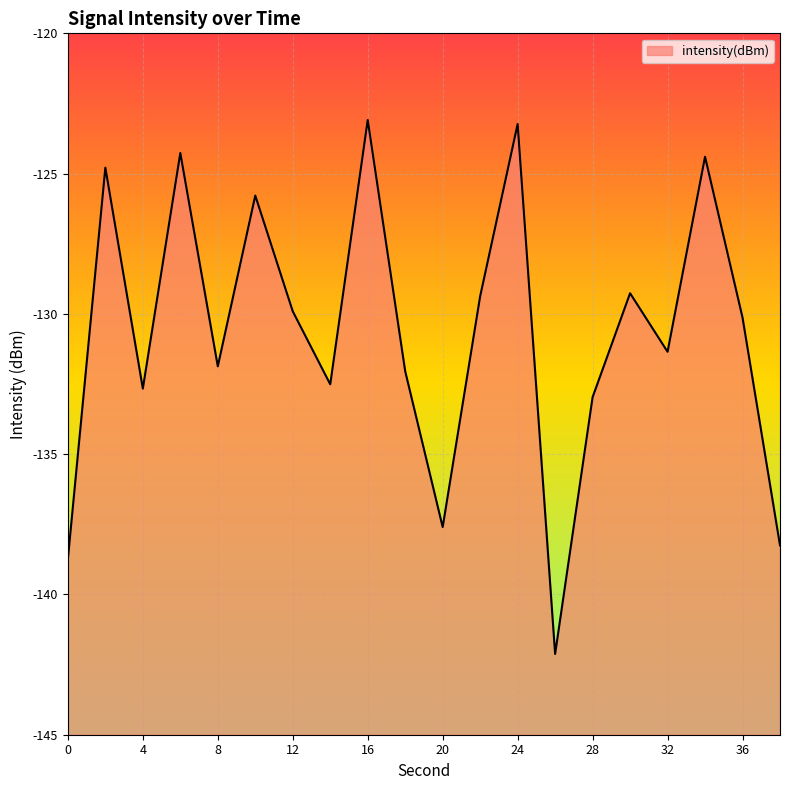

Rank the categories by value from lowest to highest.

26, 0, 38, 20, 28, 4, 14, 18, 8, 32, 36, 12, 22, 30, 10, 2, 34, 6, 24, 16